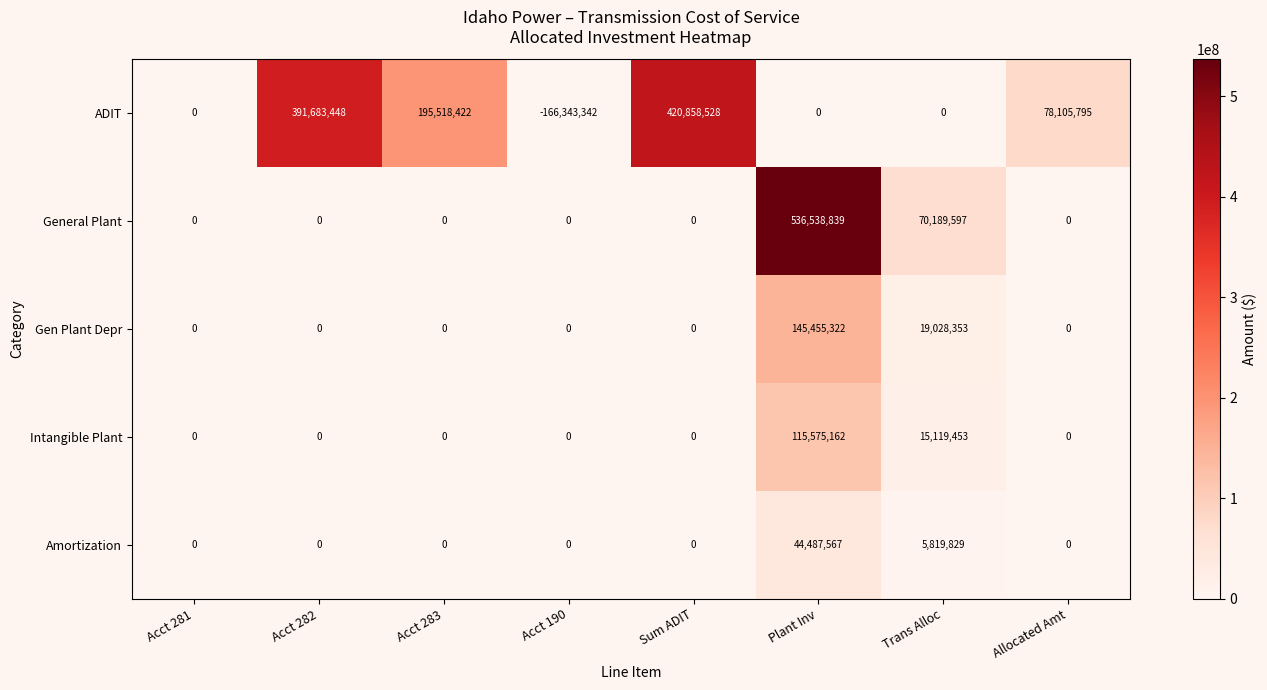

Is it true that Gen Plant Depr equals 19028353 at Trans Alloc?

True